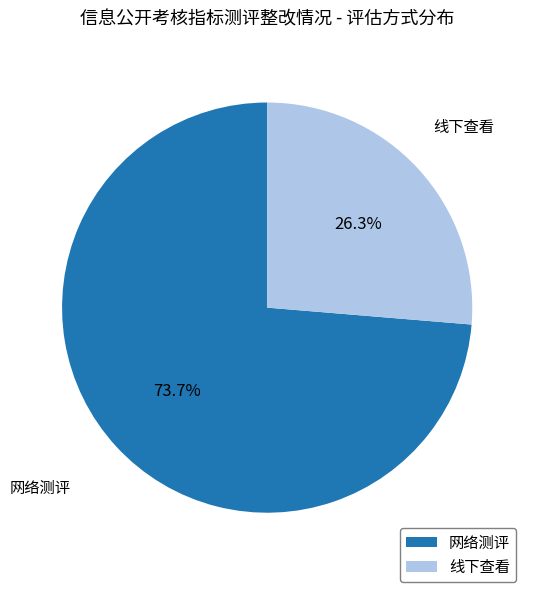

Do 网络测评 and 线下查看 together represent more than half of the pie?

Yes